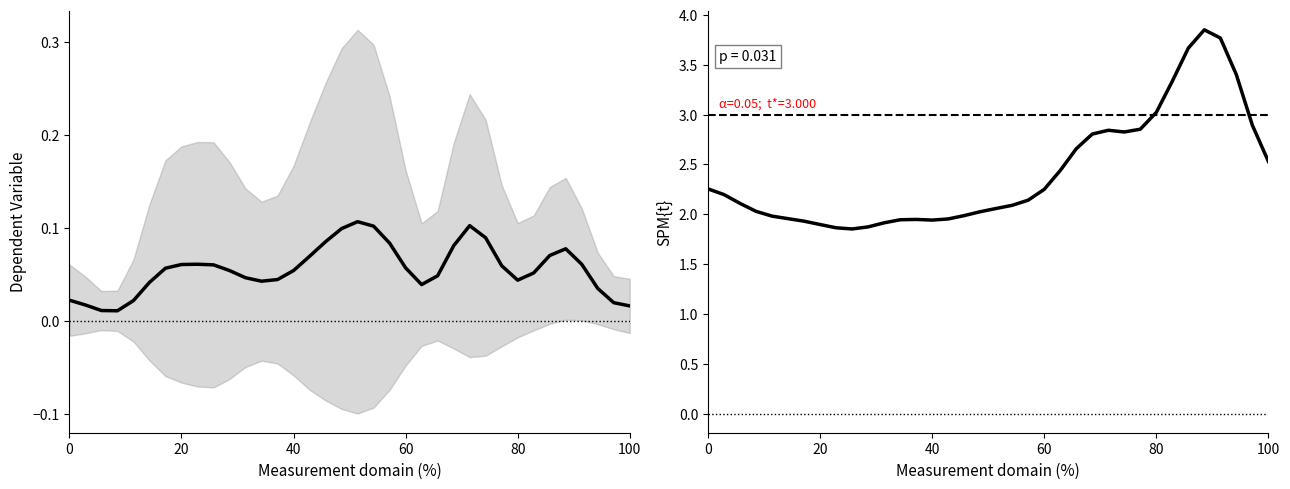

Does the chart display data point markers on the line(s)?

No